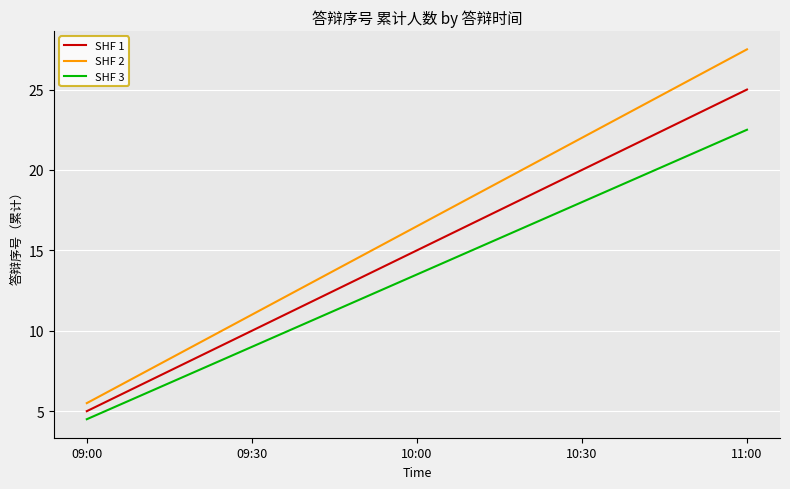

Between 09:00 and 09:30, which series saw the biggest shift?

SHF 2